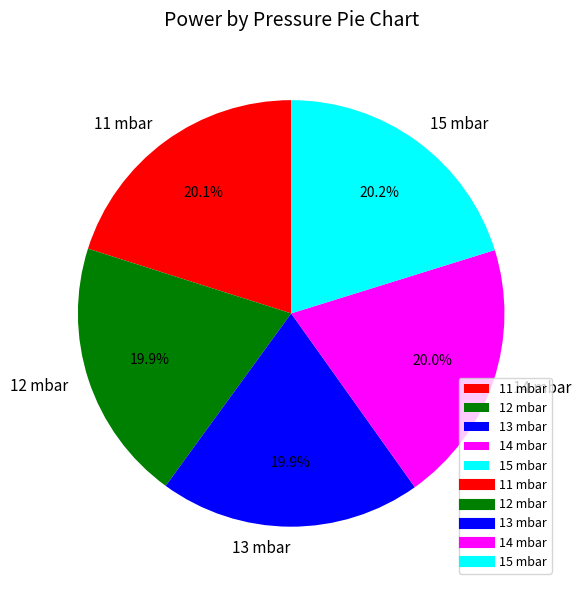

To the nearest percent, what is the combined percentage of 14 mbar and 13 mbar?

40%